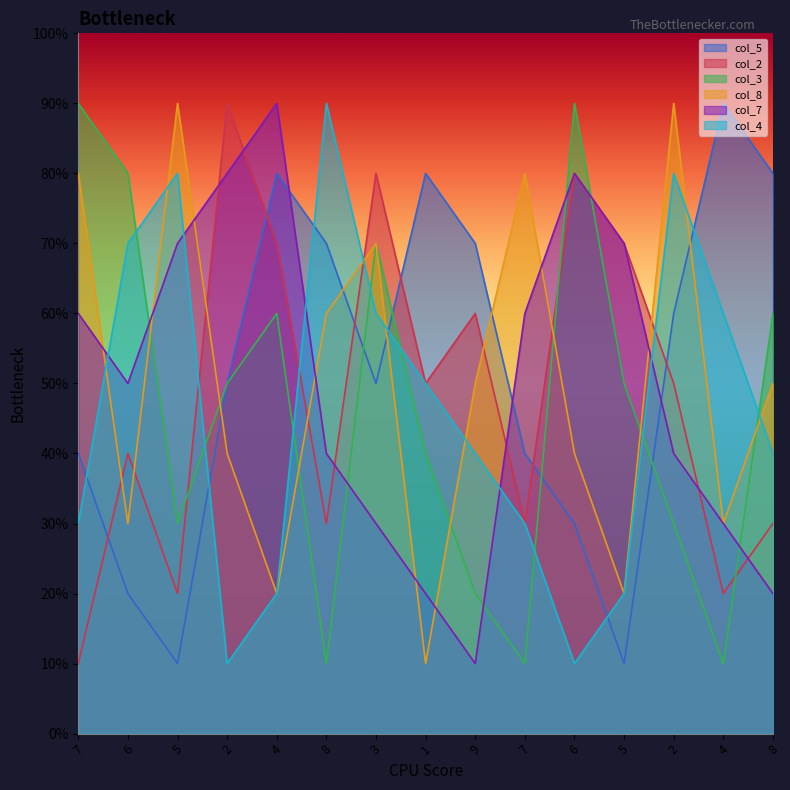

What are all the series names shown in the legend?

col_5, col_2, col_3, col_8, col_7, col_4